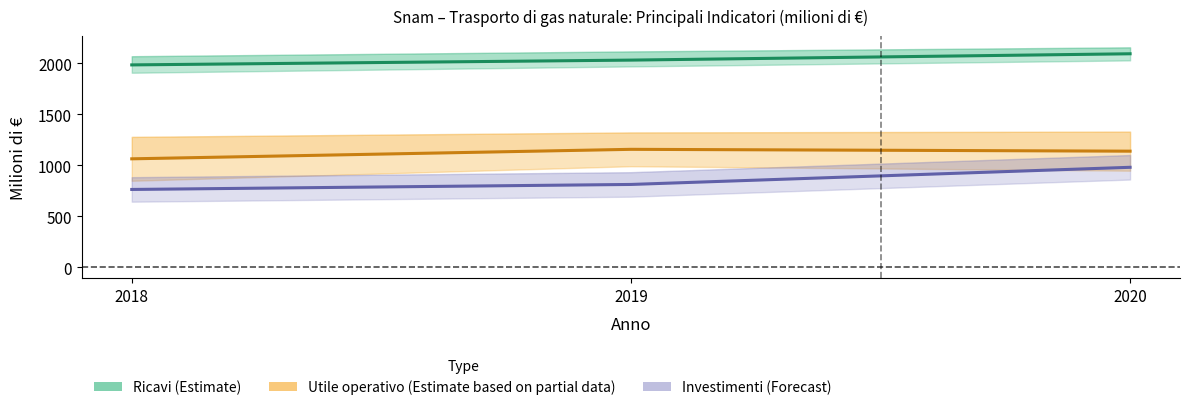

Reading right to left, transcribe all the data shown in this chart.

Ricavi (Estimate): 2093	2031	1984
Utile operativo (Partial): 1139	1157	1064
Investimenti (Forecast): 981	813	764